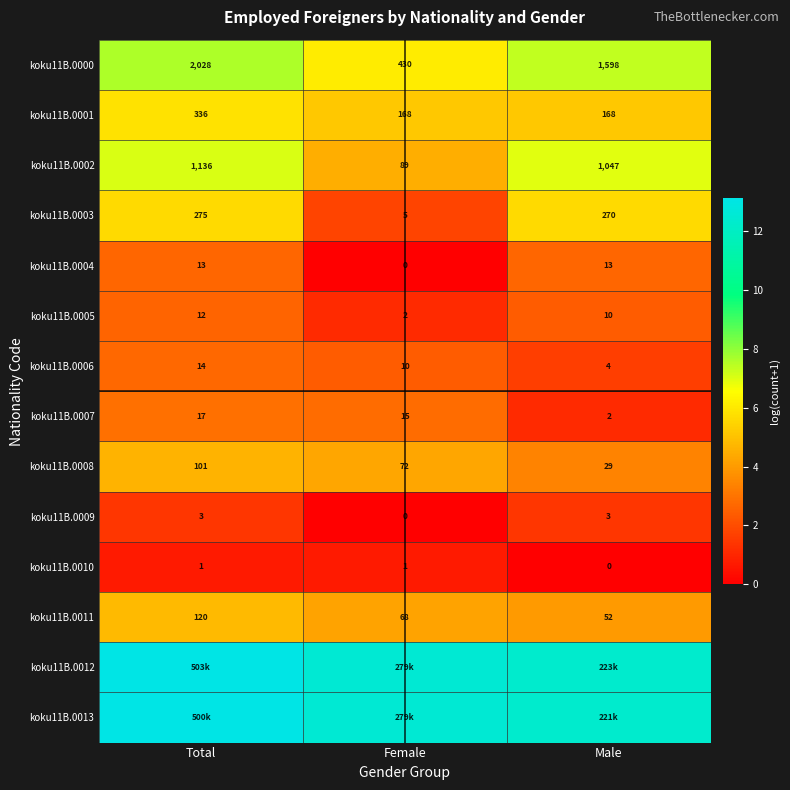

Is the value of koku11B.0010 at Male greater than the value of koku11B.0008 at Female?

No